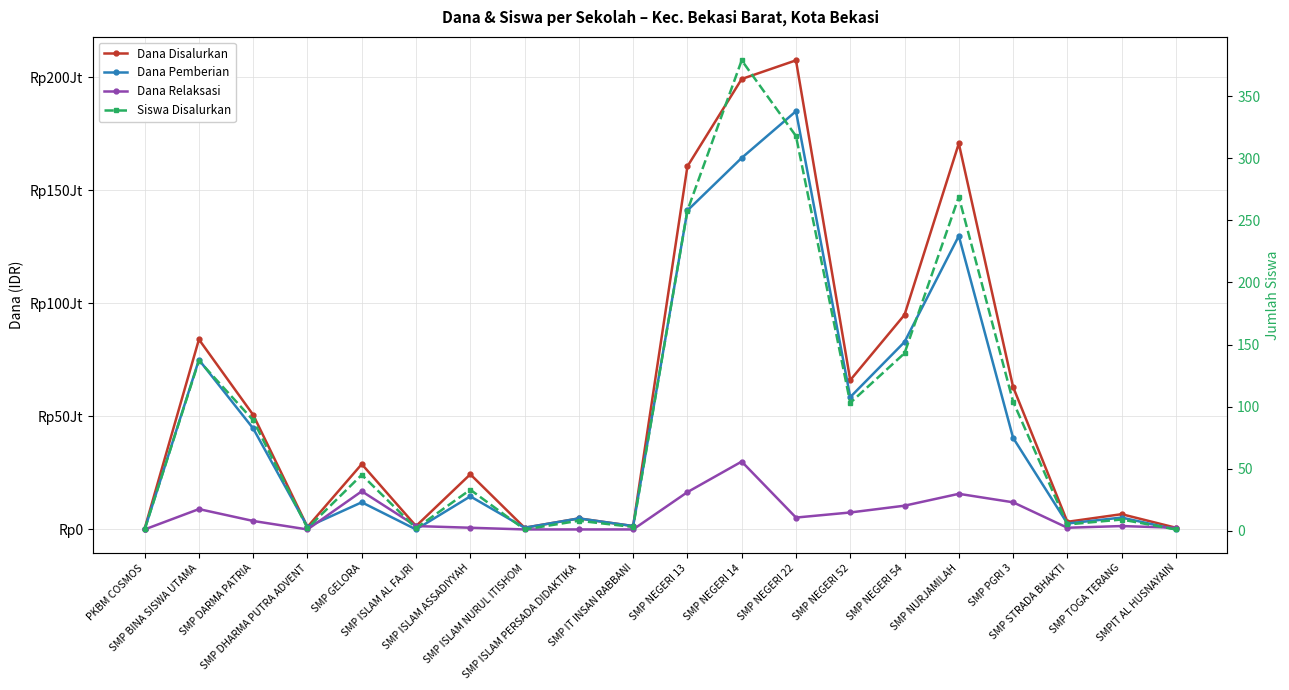

At which category does the chart reach its minimum across all series?

PKBM COSMOS